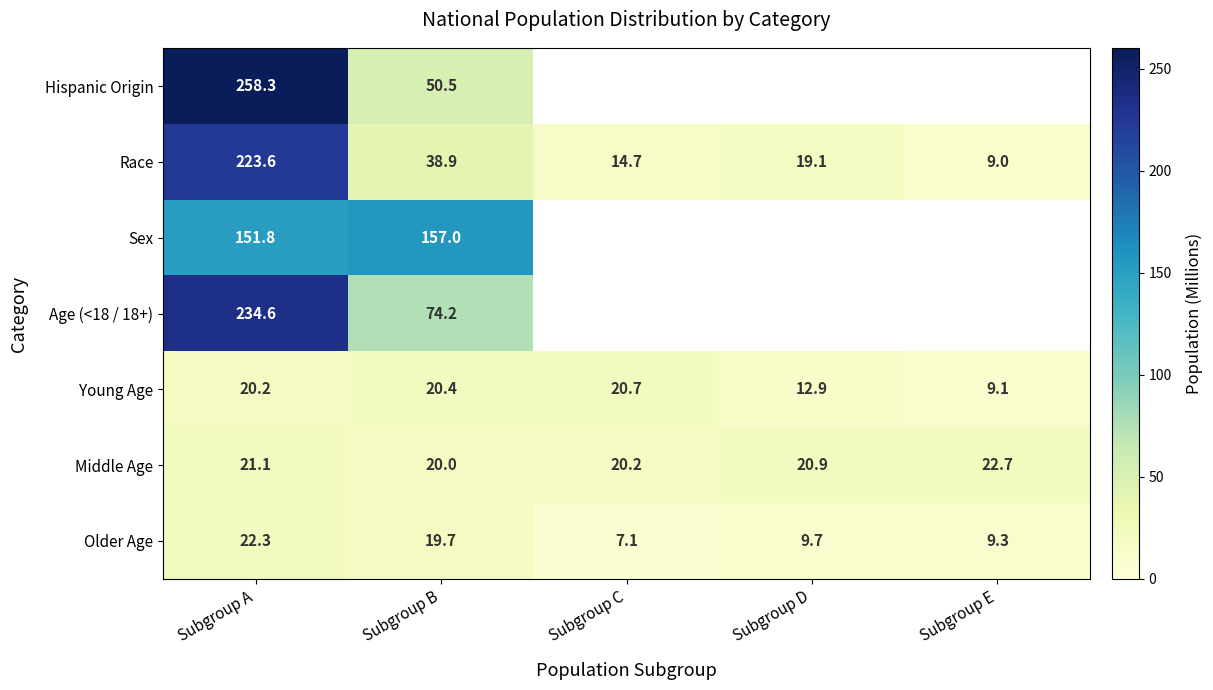

Is the value of Race at Subgroup D greater than the value of Middle Age at Subgroup D?

No